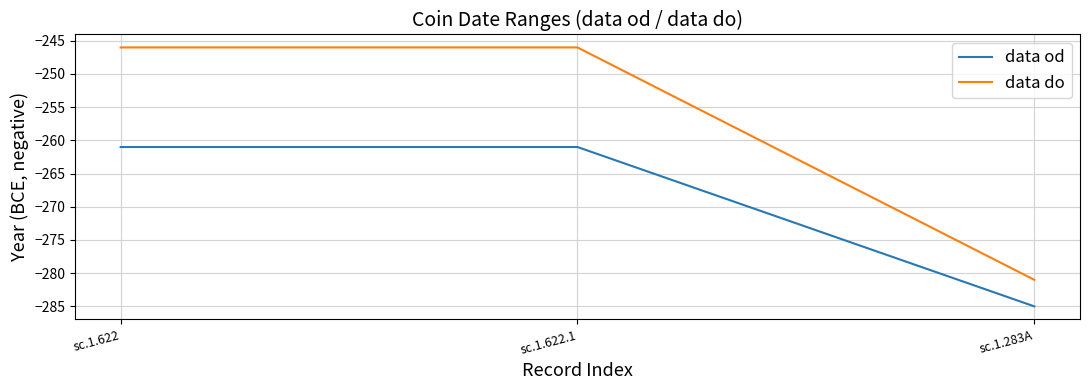

Which series has the largest total across all categories?

data do